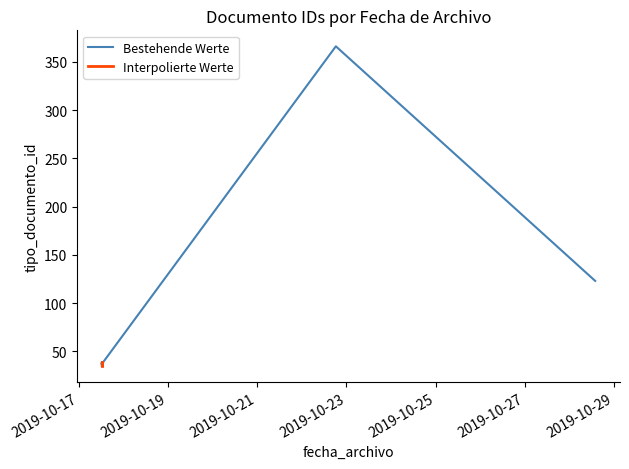

Between 2019-10-17 12:24:28 and 2019-10-28 13:54:32, which is larger?

2019-10-28 13:54:32